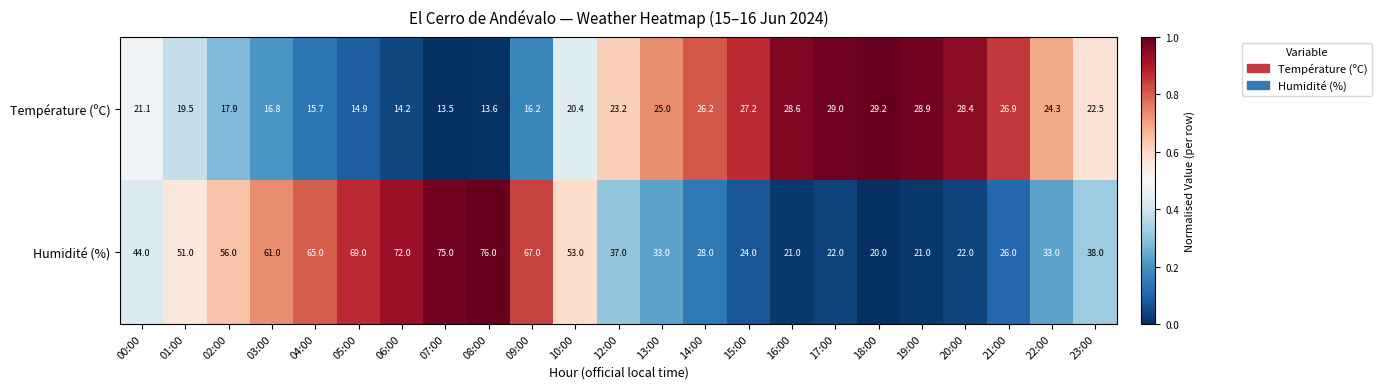

What is the difference between the highest and lowest values at 03:00?

44.2